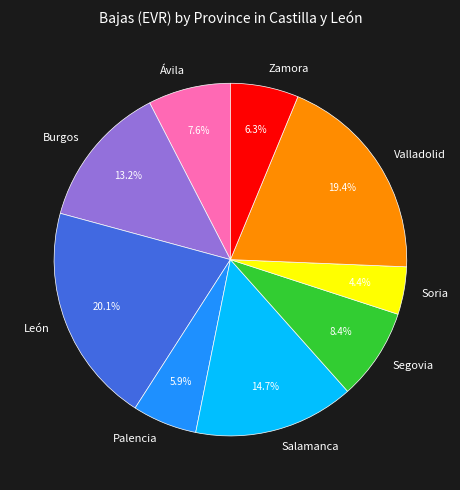

What percentage is the León slice, to the nearest percent?

20%